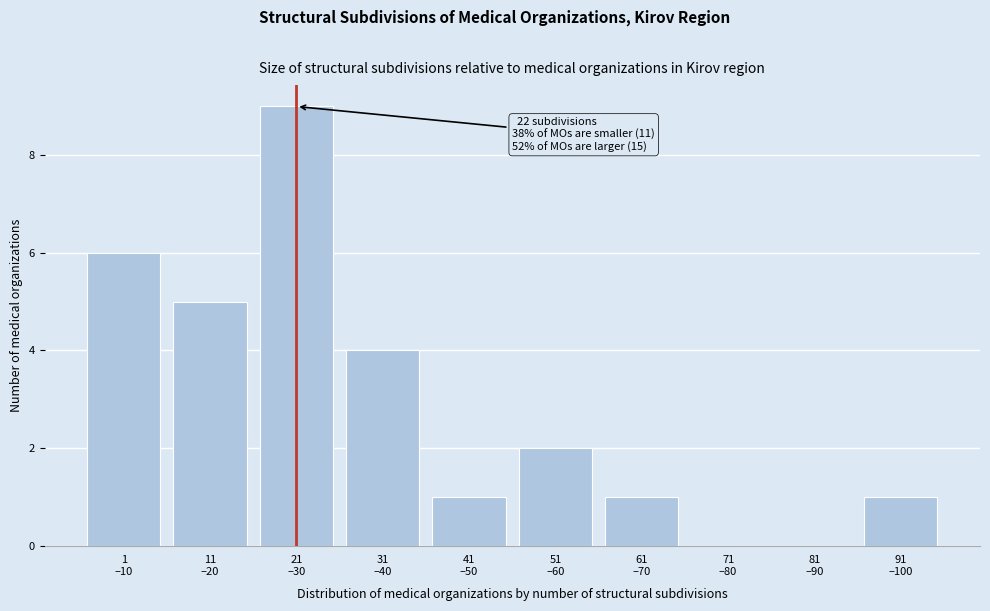

What is the sum of all values?

29